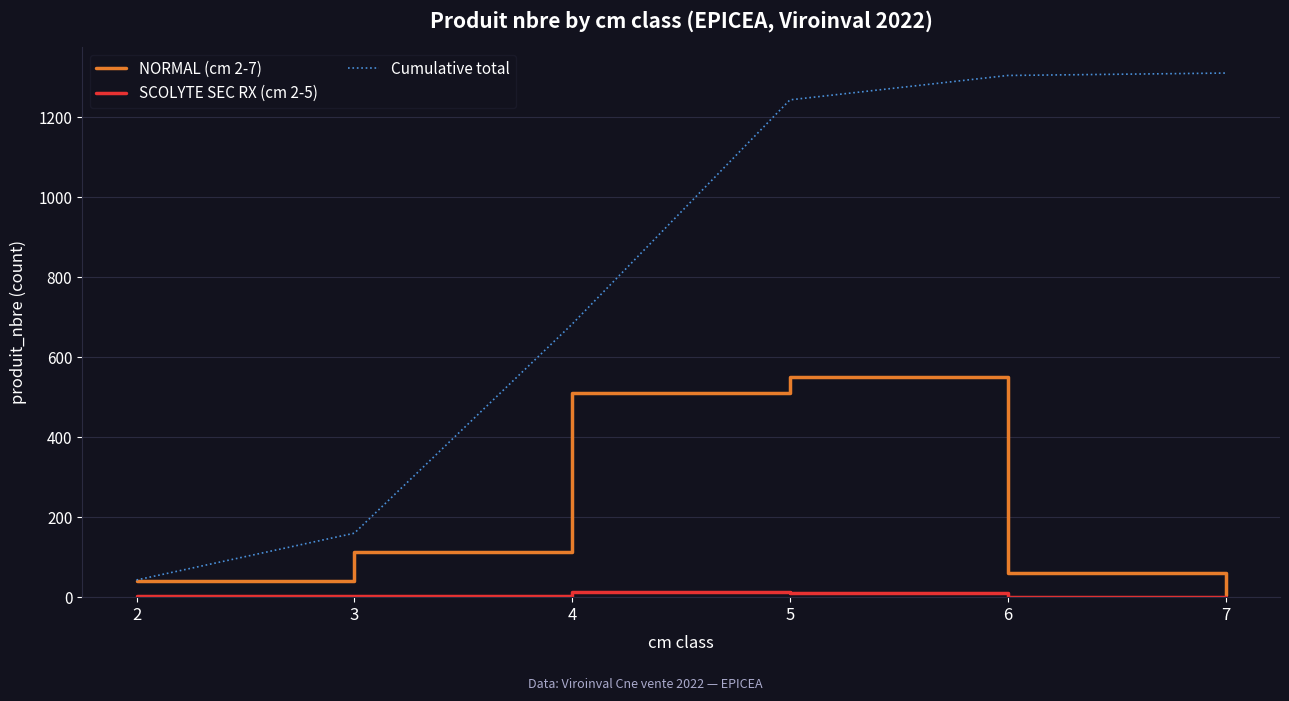

At which category is the sum across all series the highest?

5